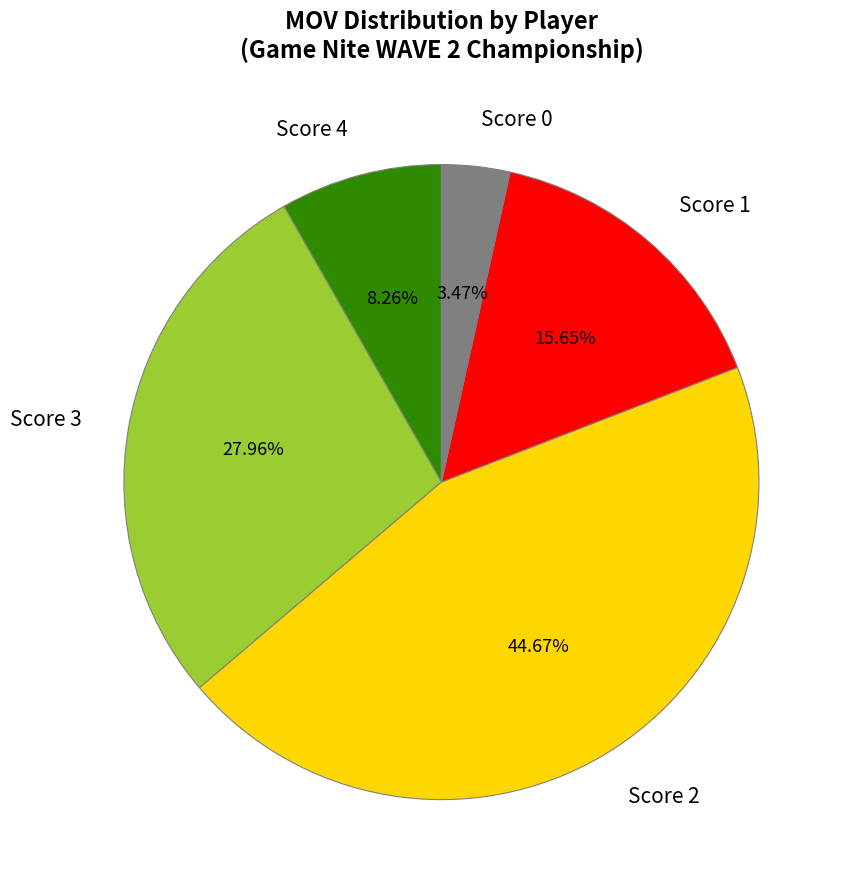

How many slices are in this pie chart?

5